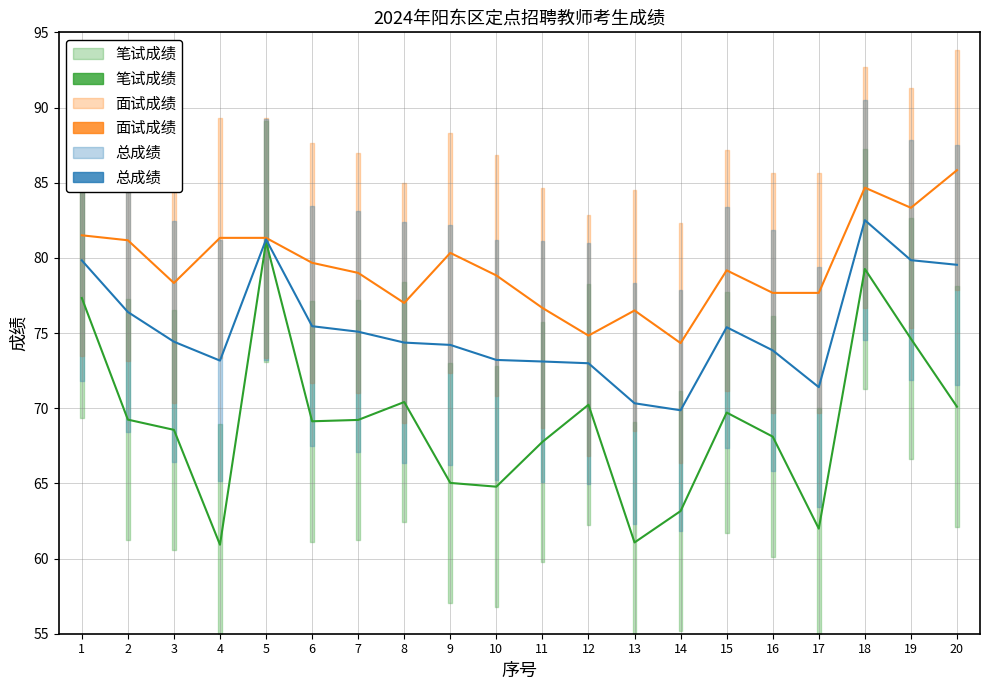

The value of 总成绩 at 7 is 75.1. True or false?

True